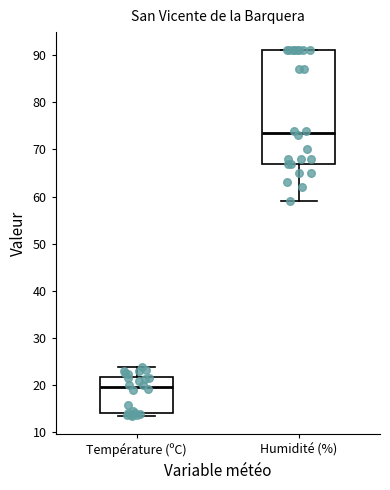

Reading left to right, transcribe this box plot: for each box, give where its median line is, the range the box spans, and where its two whiskers end, as read against the y-axis. The values are not printed on the chart, so give them approximately, as read against the axis.

Température (ºC): median 20, box 14 to 22, whiskers 13 to 24
Humidité (%): median 74, box 67 to 91, whiskers 59 to 91